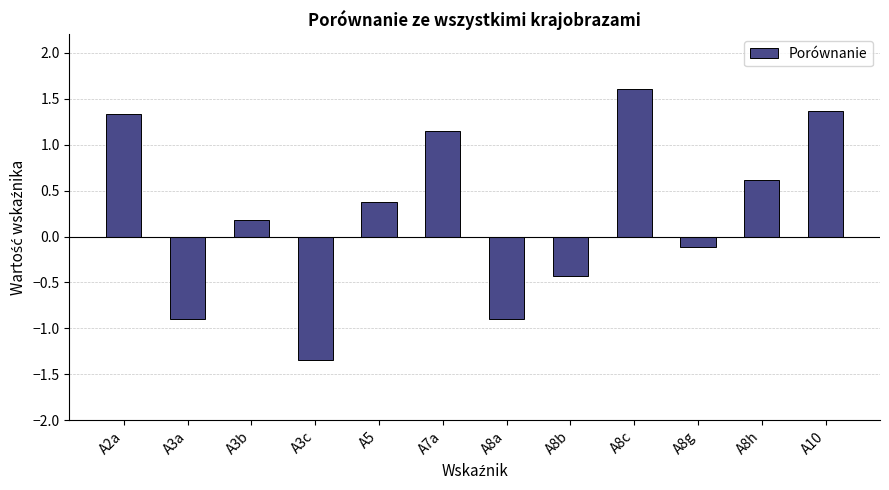

What is the approximate value at A8b?

-0.4